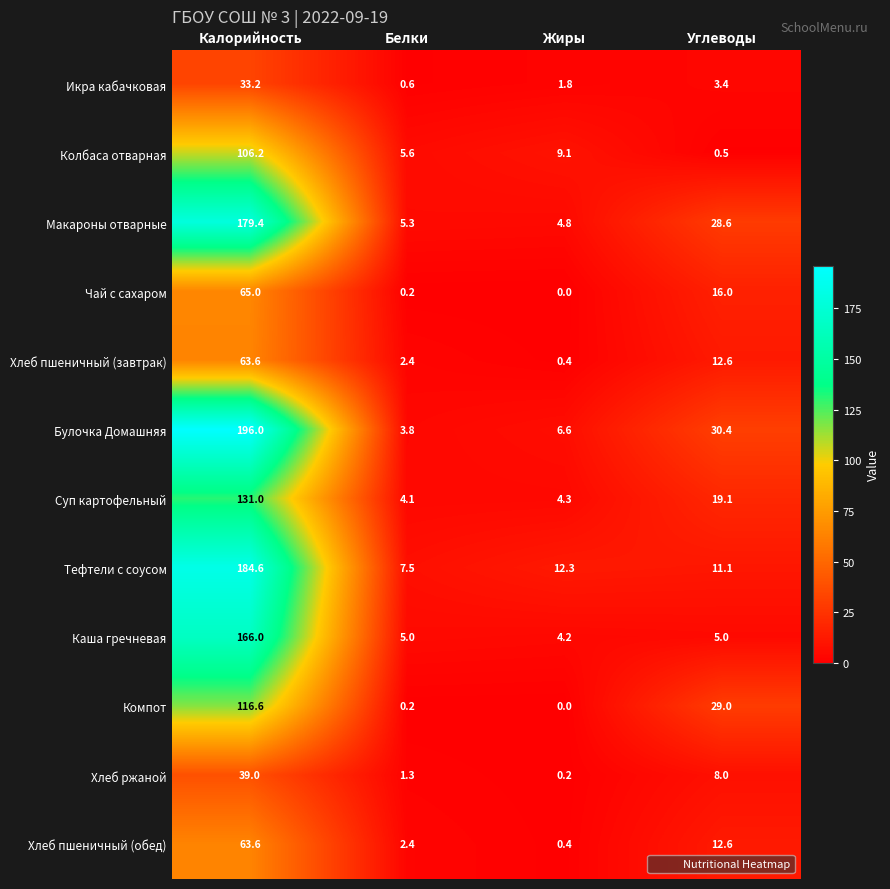

What is the difference between the maximum and second lowest values in the Тефтели с соусом series?

173.5